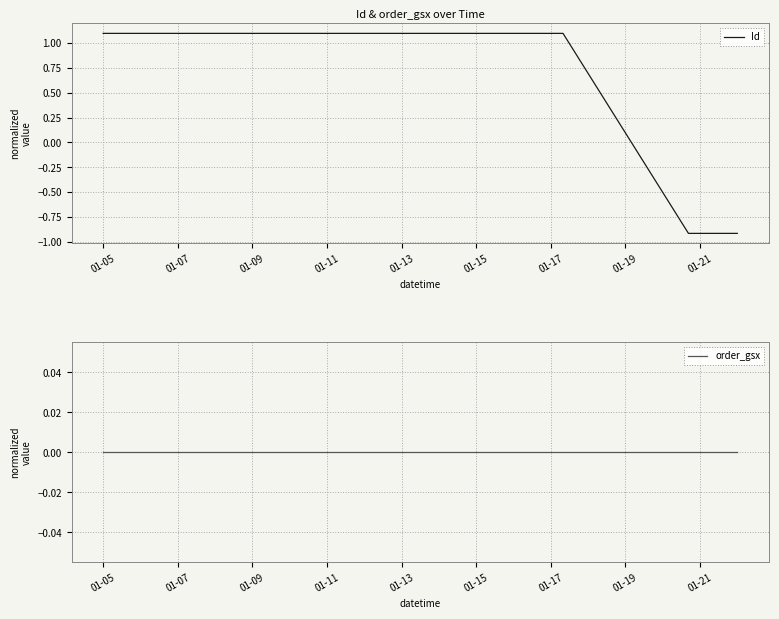

How many times do Id and order_gsx cross each other?

1